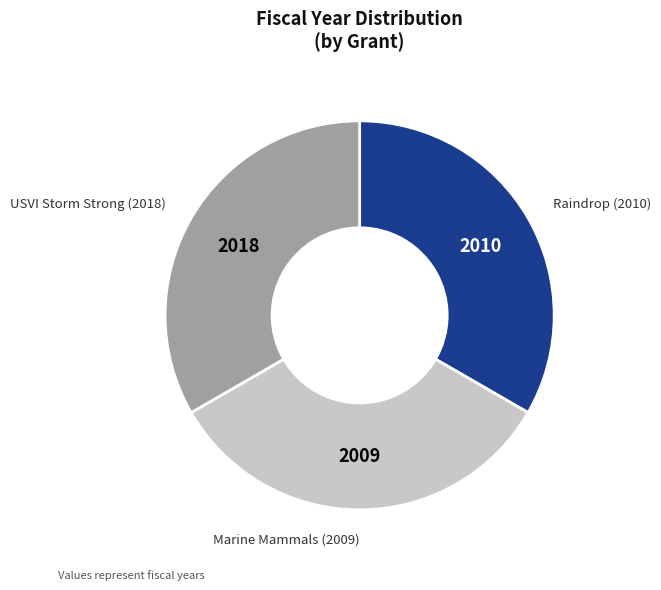

Is the sum of Raindrop (2010) and Marine Mammals (2009) greater than half?

Yes